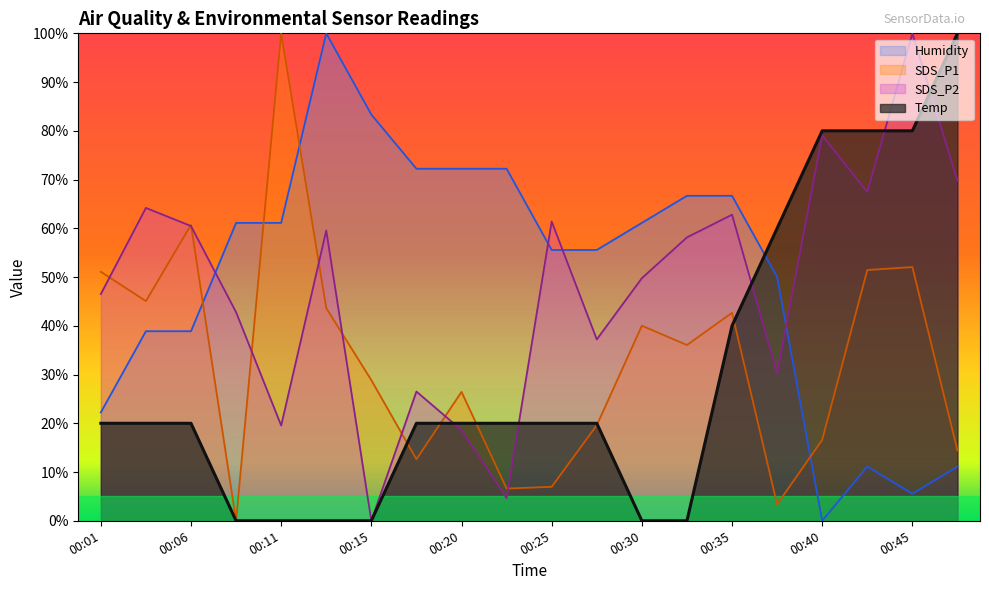

In Humidity, how many points are higher than both neighbors (excluding endpoints)?

2